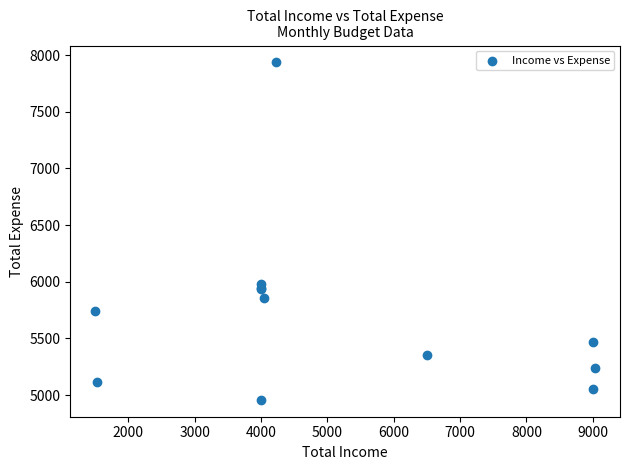

What Y value in the scatter plot is closest to 6447?

5983